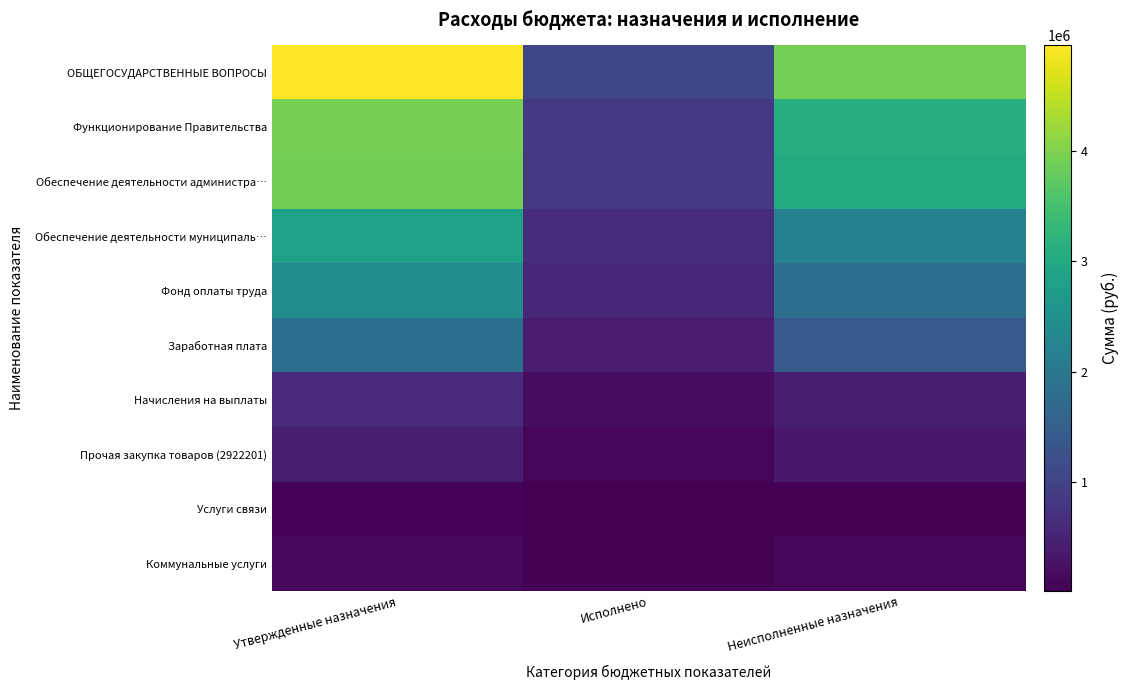

Reading left to right, what are all the values shown in this chart?

ОБЩЕГОСУДАРСТВЕННЫЕ ВОПРОСЫ: Утвержденные назначения=4953655.6	Исполнено=1039471.5	Неисполненные назначения=3914184.1
Функционирование Правительства: Утвержденные назначения=3949252.3	Исполнено=837381.4	Неисполненные назначения=3111871.0
Обеспечение деятельности администра…: Утвержденные назначения=3899252.3	Исполнено=837381.4	Неисполненные назначения=3061871.0
Обеспечение деятельности муниципаль…: Утвержденные назначения=2833800.0	Исполнено=646617.4	Неисполненные назначения=2187182.6
Фонд оплаты труда: Утвержденные назначения=2400000.0	Исполнено=572340.9	Неисполненные назначения=1827659.1
Заработная плата: Утвержденные назначения=1800000.0	Исполнено=402840.2	Неисполненные назначения=1397159.8
Начисления на выплаты: Утвержденные назначения=600000.0	Исполнено=169500.7	Неисполненные назначения=430499.3
Прочая закупка товаров (2922201): Утвержденные назначения=432800.0	Исполнено=74276.5	Неисполненные назначения=358523.5
Услуги связи: Утвержденные назначения=62900.0	Исполнено=14251.5	Неисполненные назначения=48648.5
Коммунальные услуги: Утвержденные назначения=120000.0	Исполнено=45606.5	Неисполненные назначения=74393.5